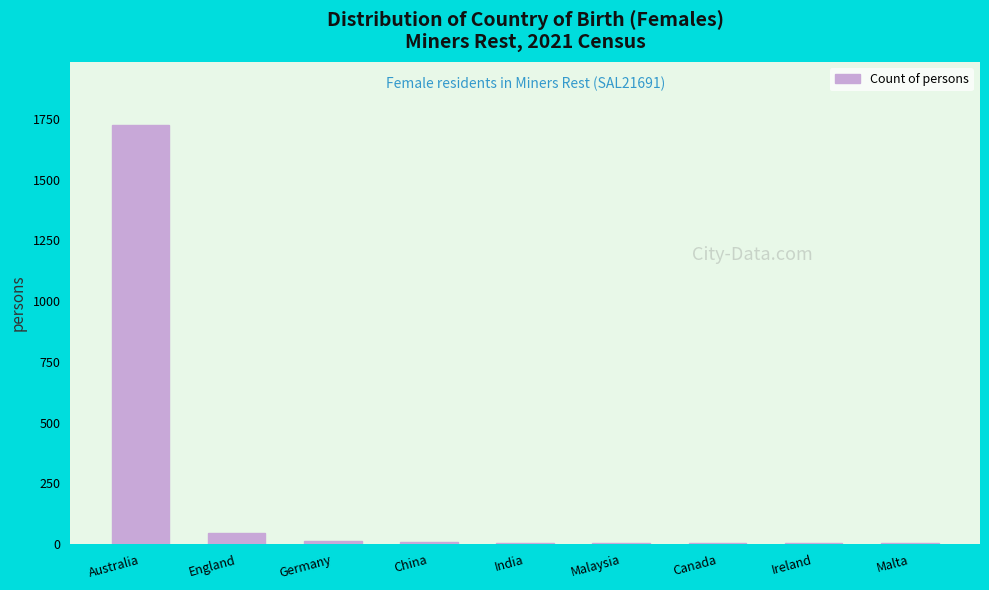

Between England and Ireland, which is larger?

England